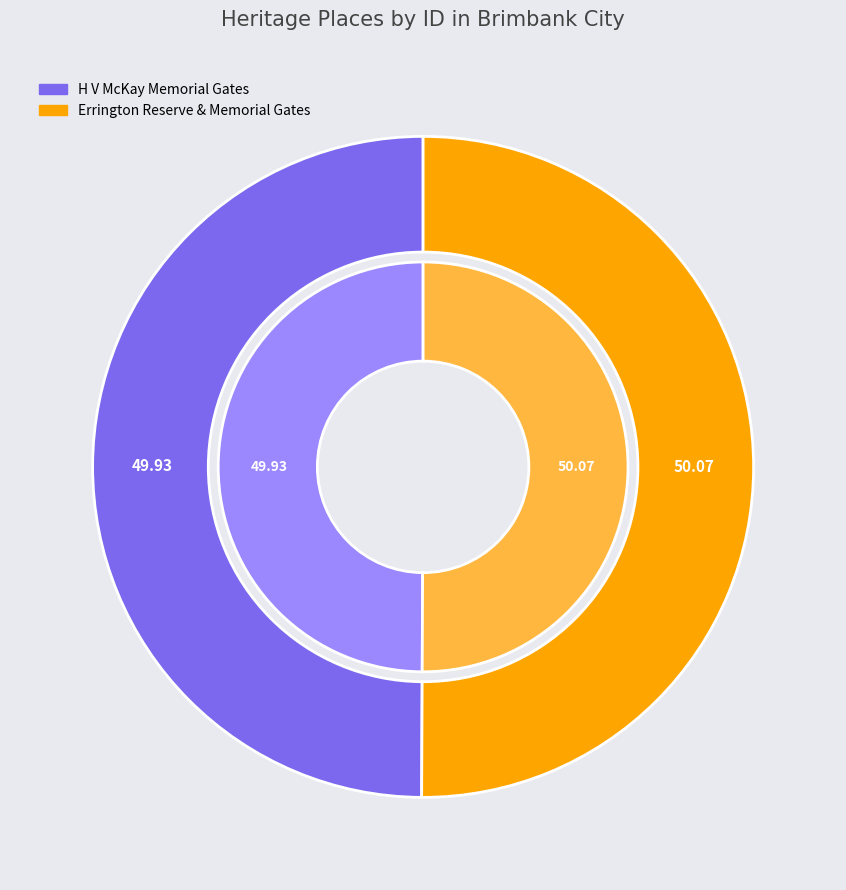

Do Errington Reserve & Memorial Gates and H V McKay Memorial Gates together represent more than half of the pie?

Yes